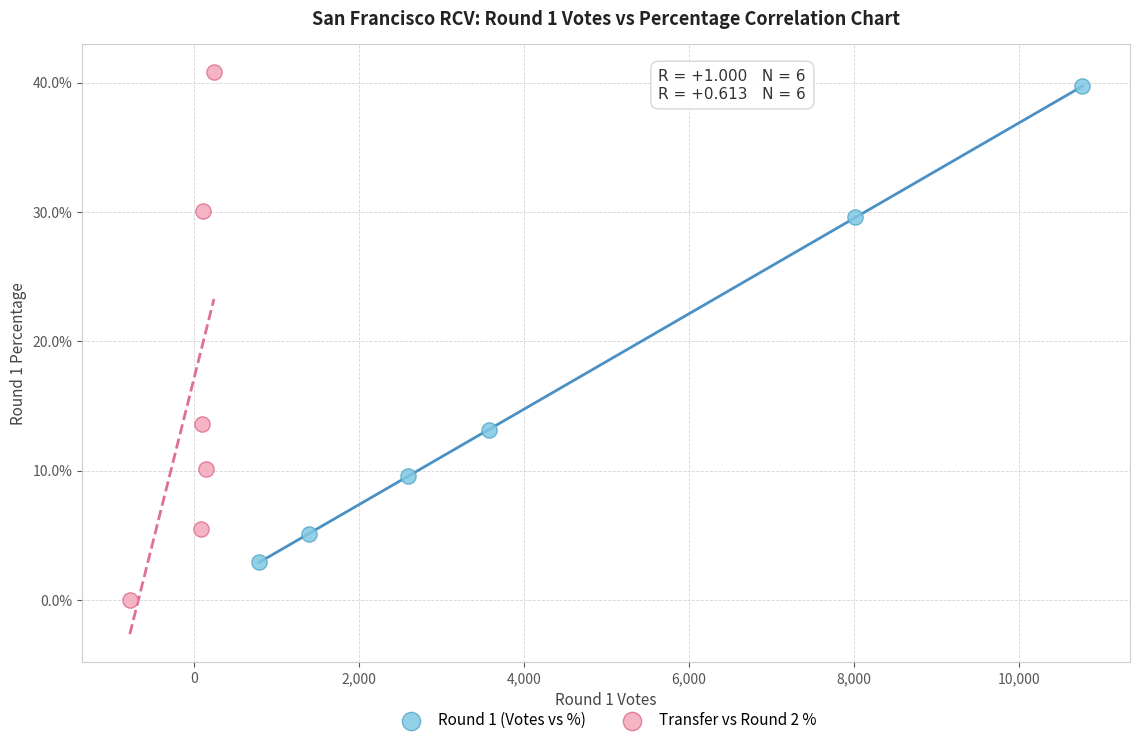

What are all the series names shown in the legend?

Round 1 (Votes vs %), Transfer vs Round 2 %